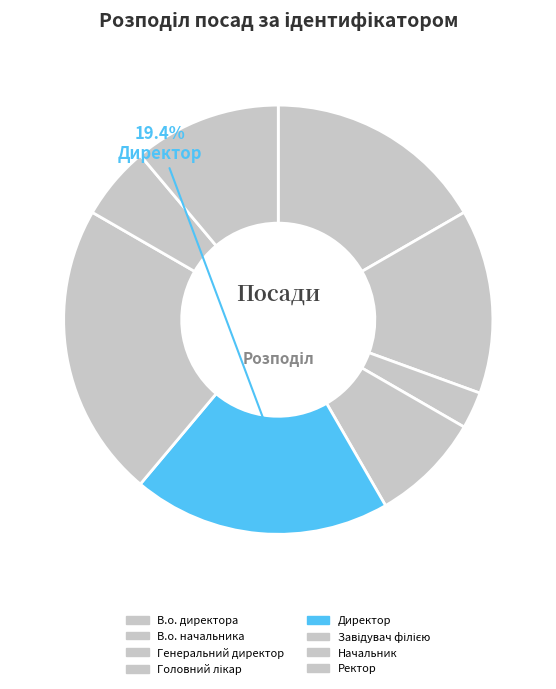

What is the change in value from Генеральний директор to Ректор?

+3